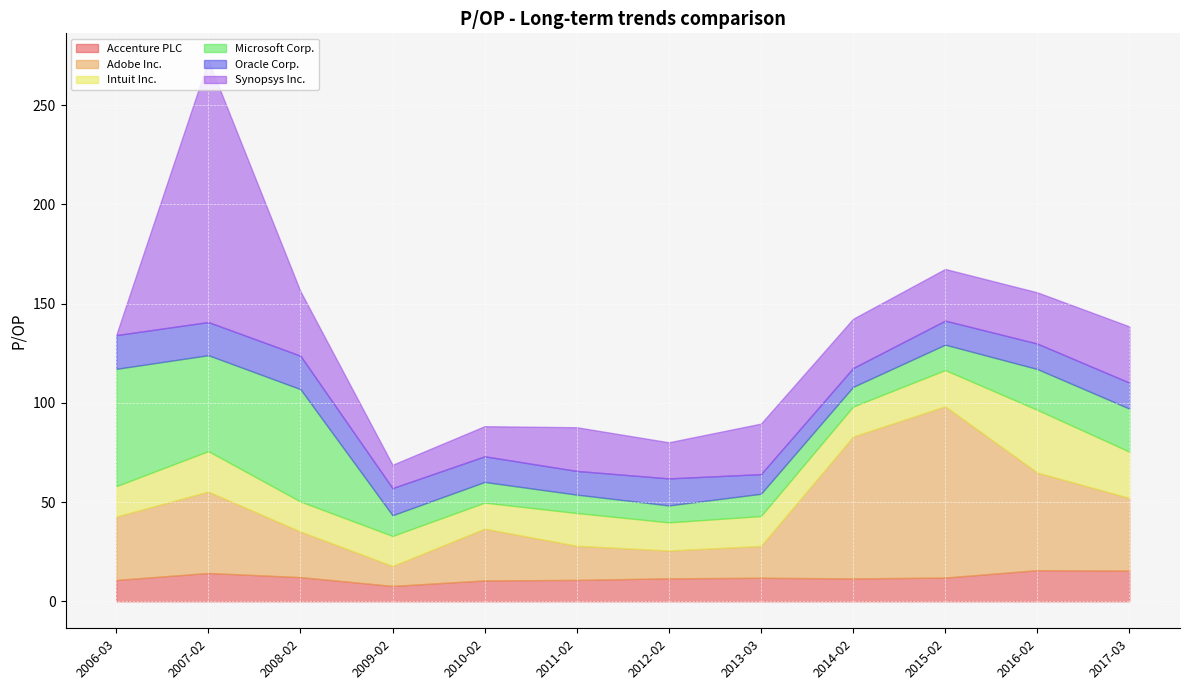

What is the sum of the Adobe Inc. values at 2015-02 and 2016-02?

135.5